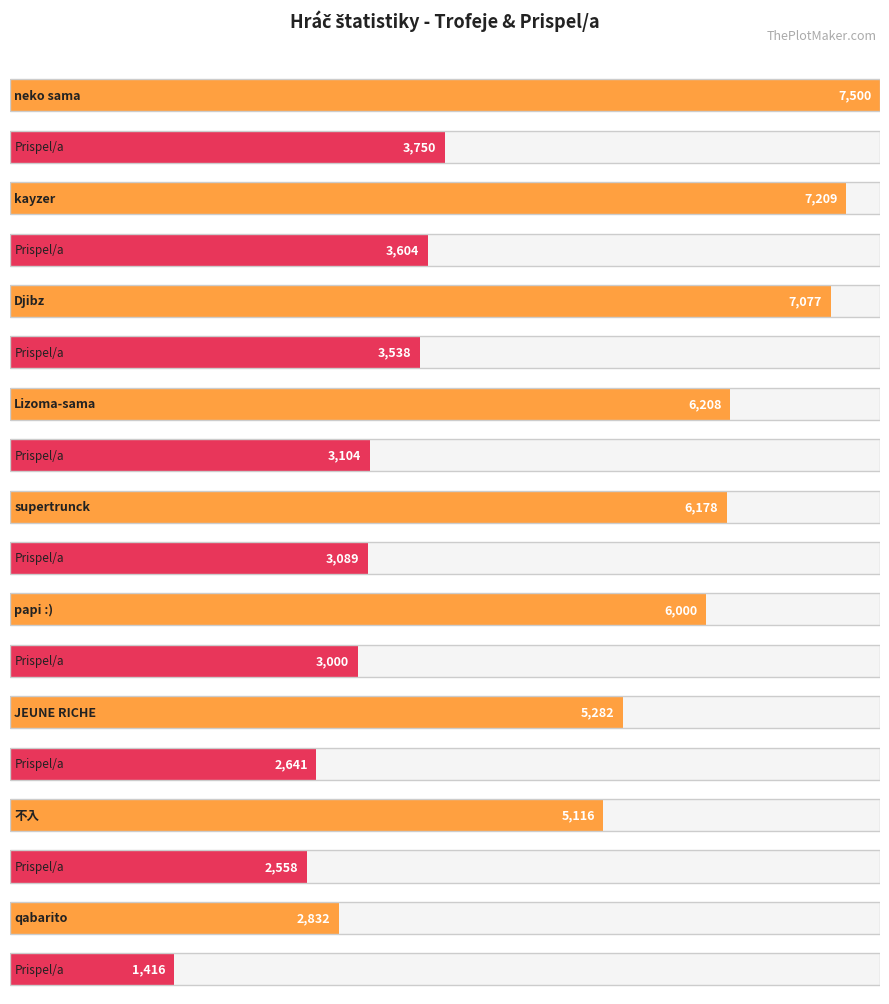

Is it true that Prispel/a equals 1416 at qabarito?

True